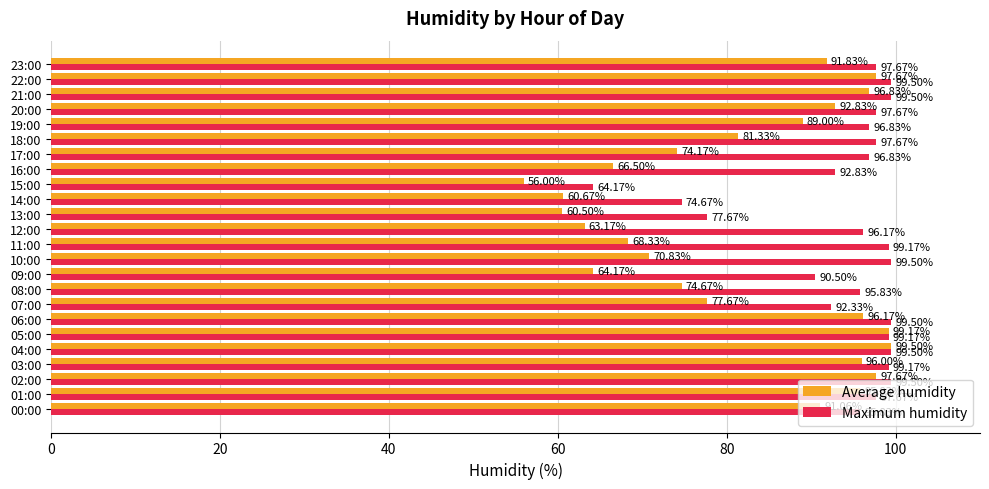

What is the difference between the Average humidity values at 18:00 and 00:00?

9.7